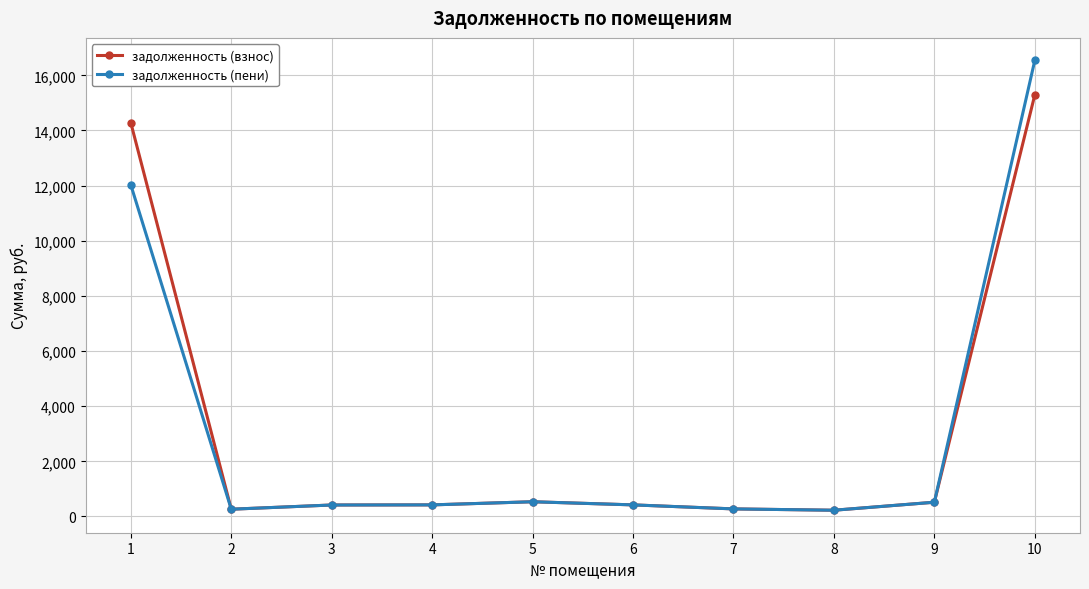

What is the total value across all series at 4?

841.3